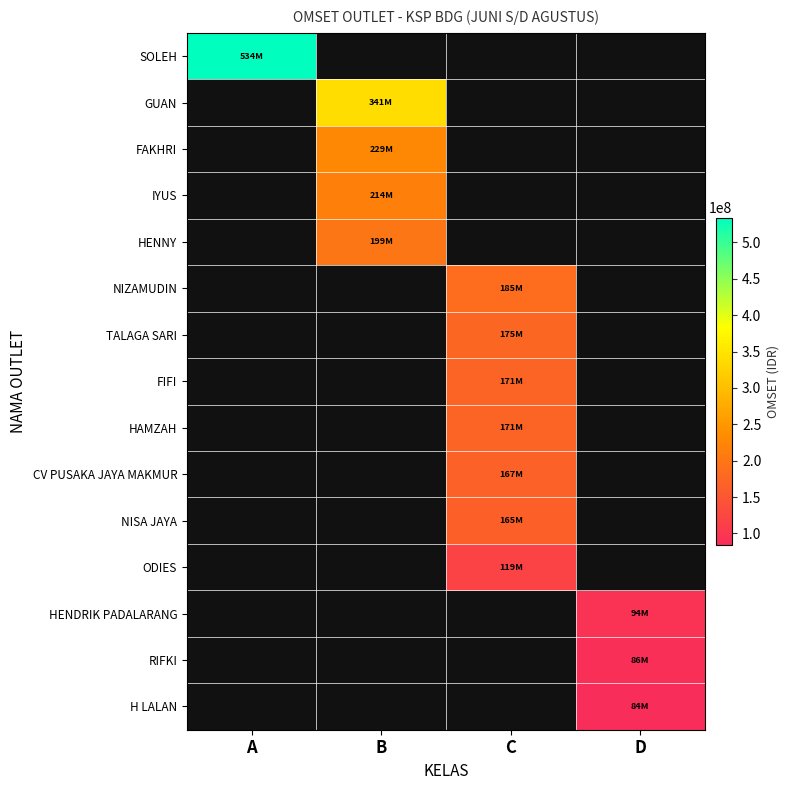

Rank the series by their maximum value, from highest to lowest.

SOLEH, GUAN, FAKHRI, IYUS, HENNY, NIZAMUDIN, TALAGA SARI, FIFI, HAMZAH, CV PUSAKA JAYA MAKMUR, NISA JAYA, ODIES, HENDRIK PADALARANG, RIFKI, H LALAN